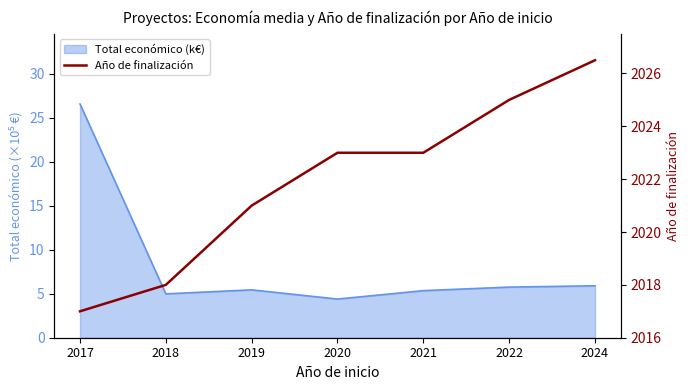

Between 2018 and 2022, which is larger?

2022